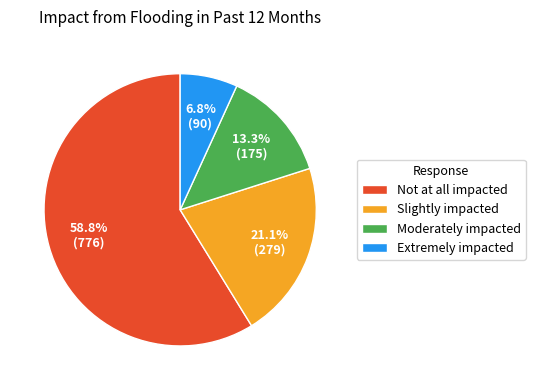

Does Not at all impacted represent more than half of the total?

Yes